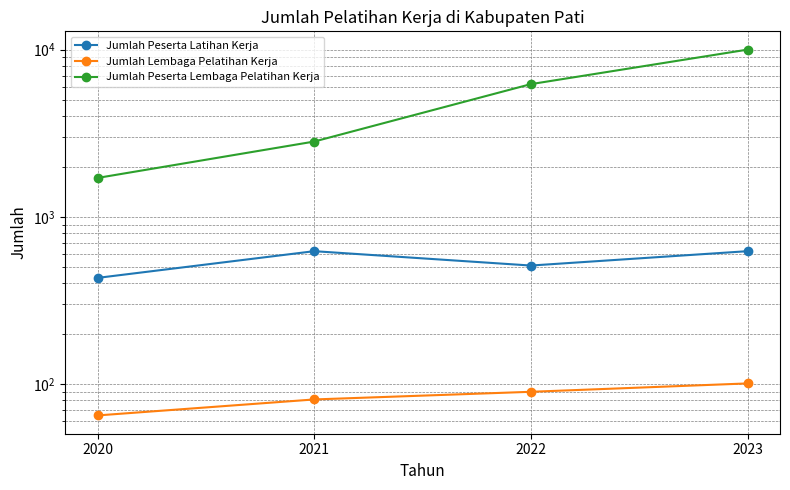

What is the smallest value displayed?

65